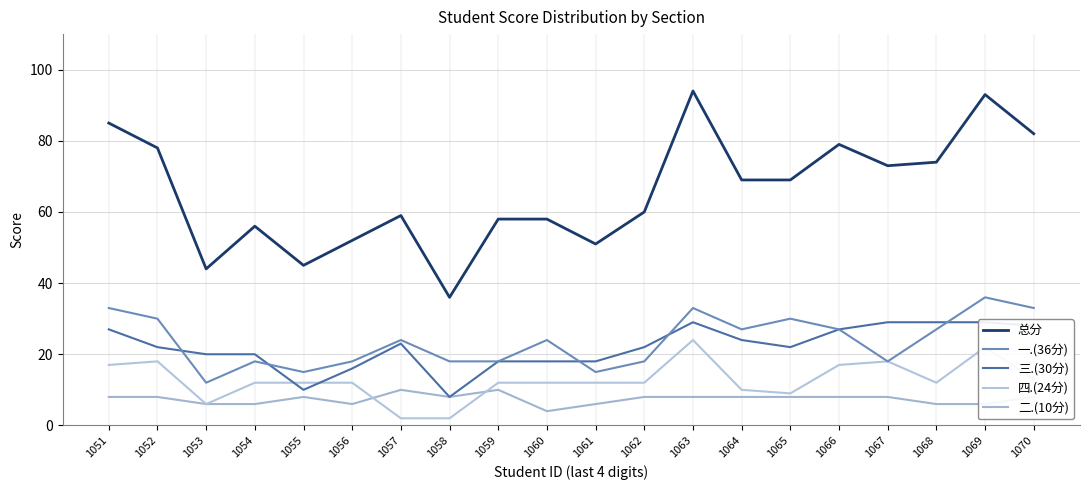

What is the greatest value displayed?

94